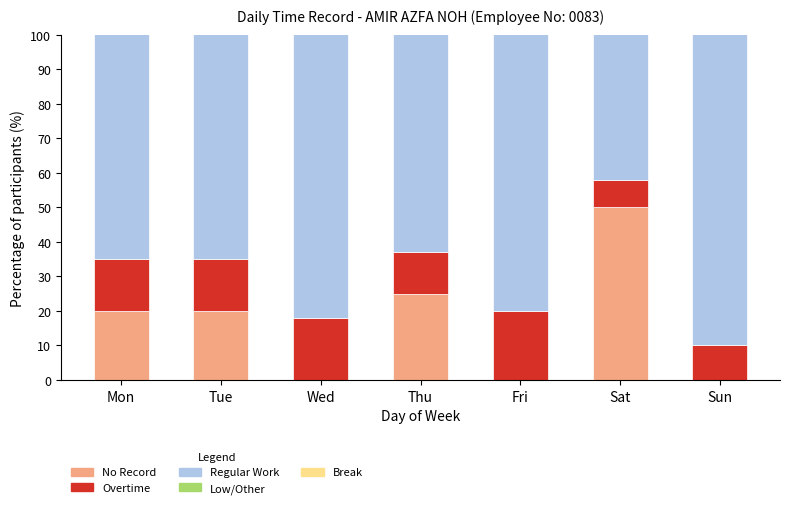

What is the average value of the No Record series?

16